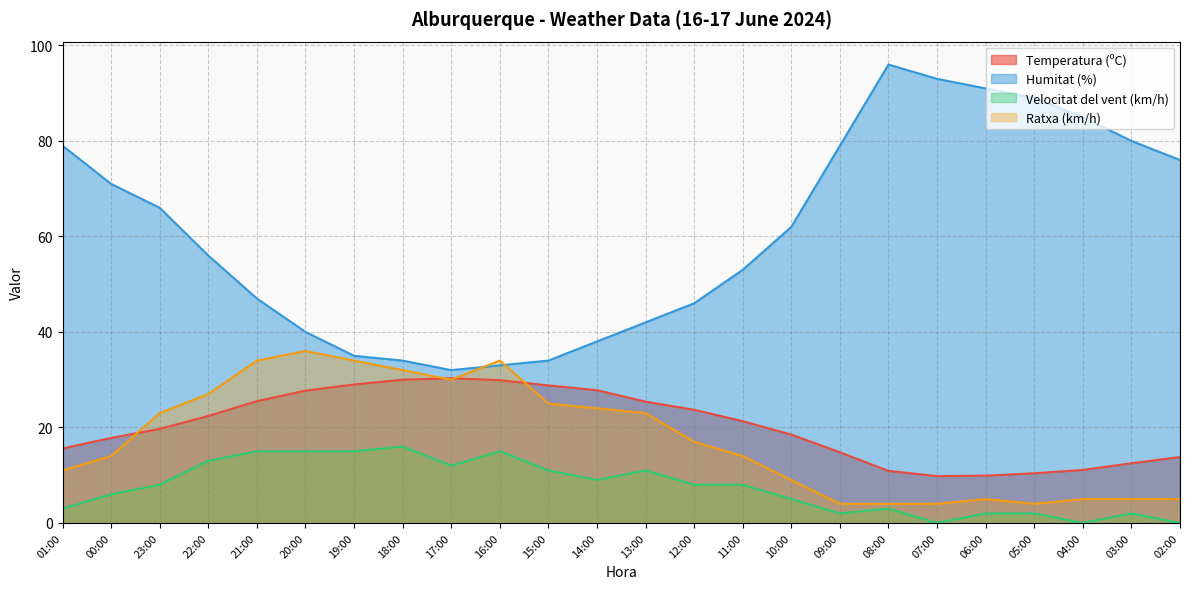

At which category does Ratxa (km/h) reach its first local valley?

17:00